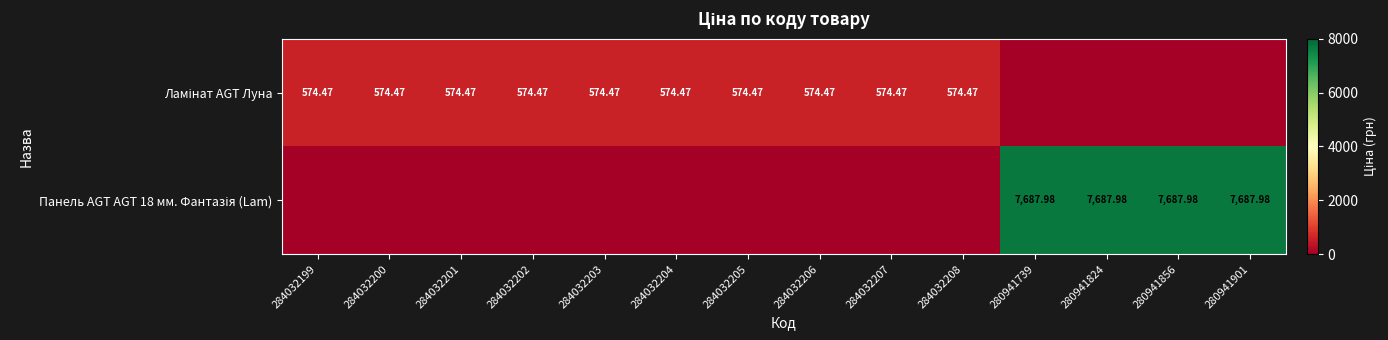

Is the value of Ламінат AGT Луна at 284032203 greater than the value of Панель AGT AGT 18 мм. Фантазія (Lam) at 284032207?

Yes